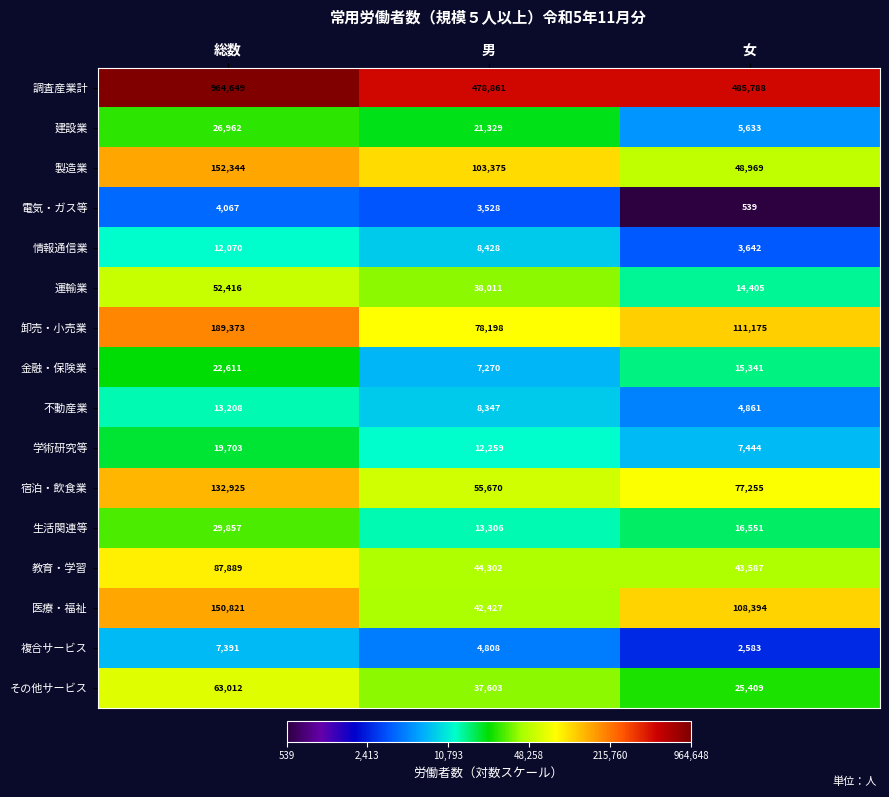

The value of 情報通信業 at 女 is 3642. True or false?

True